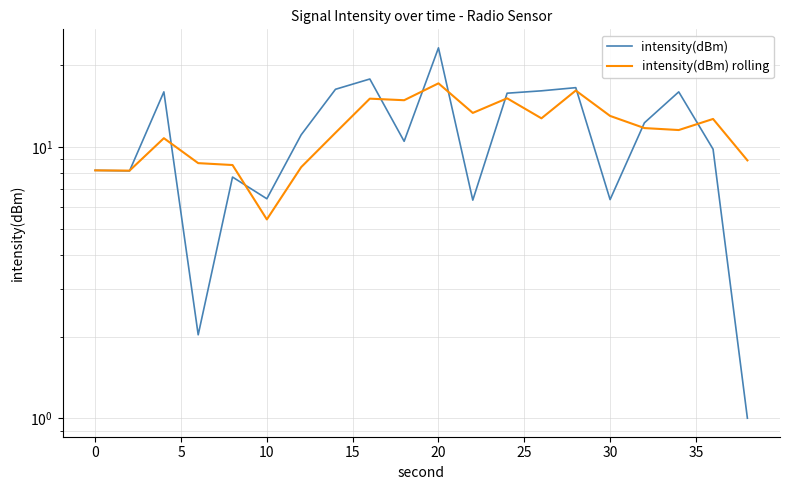

How many times do intensity(dBm) and intensity(dBm) rolling cross each other?

10